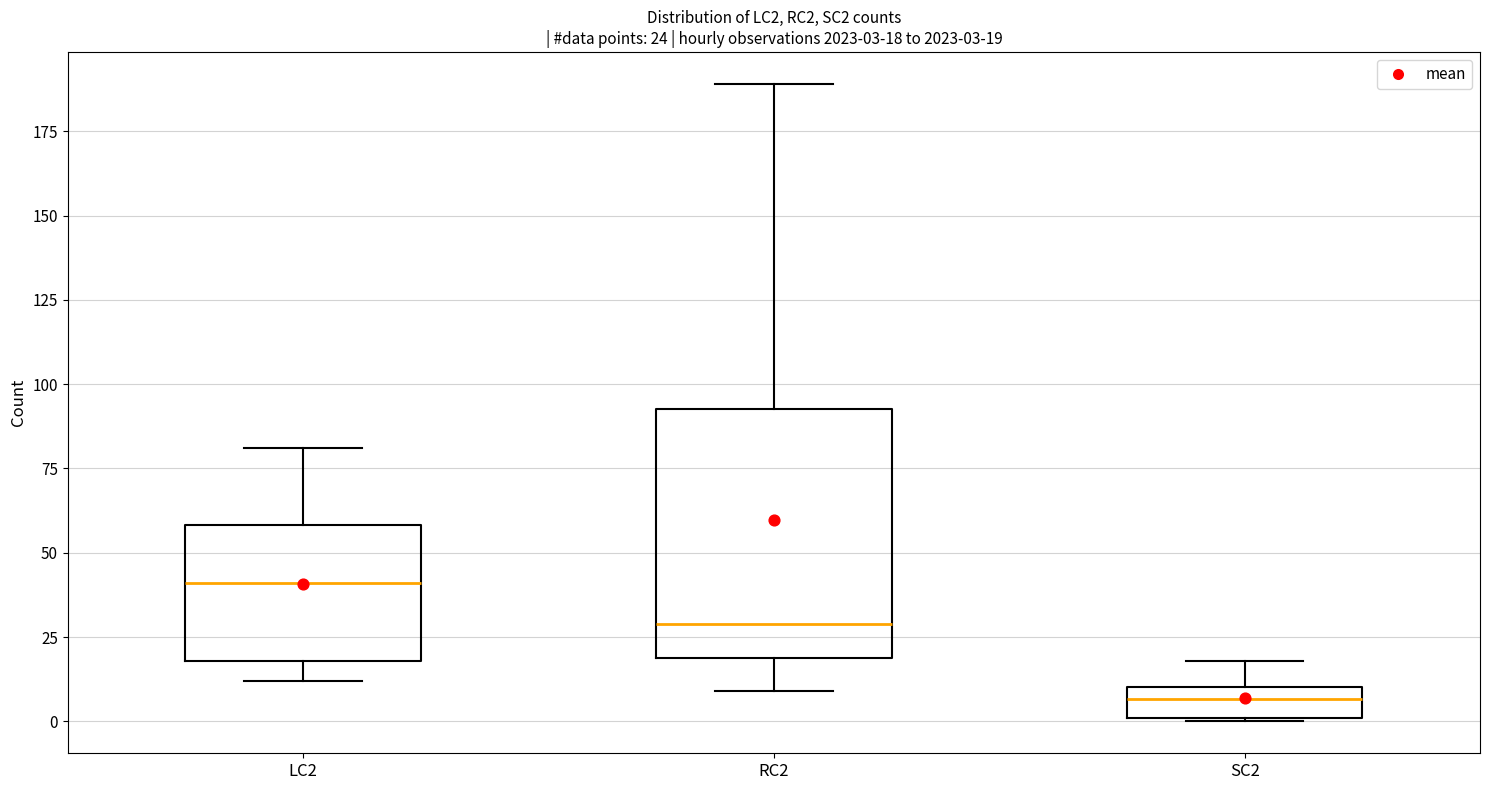

Which box is the tallest, from its lower edge to its upper edge?

RC2